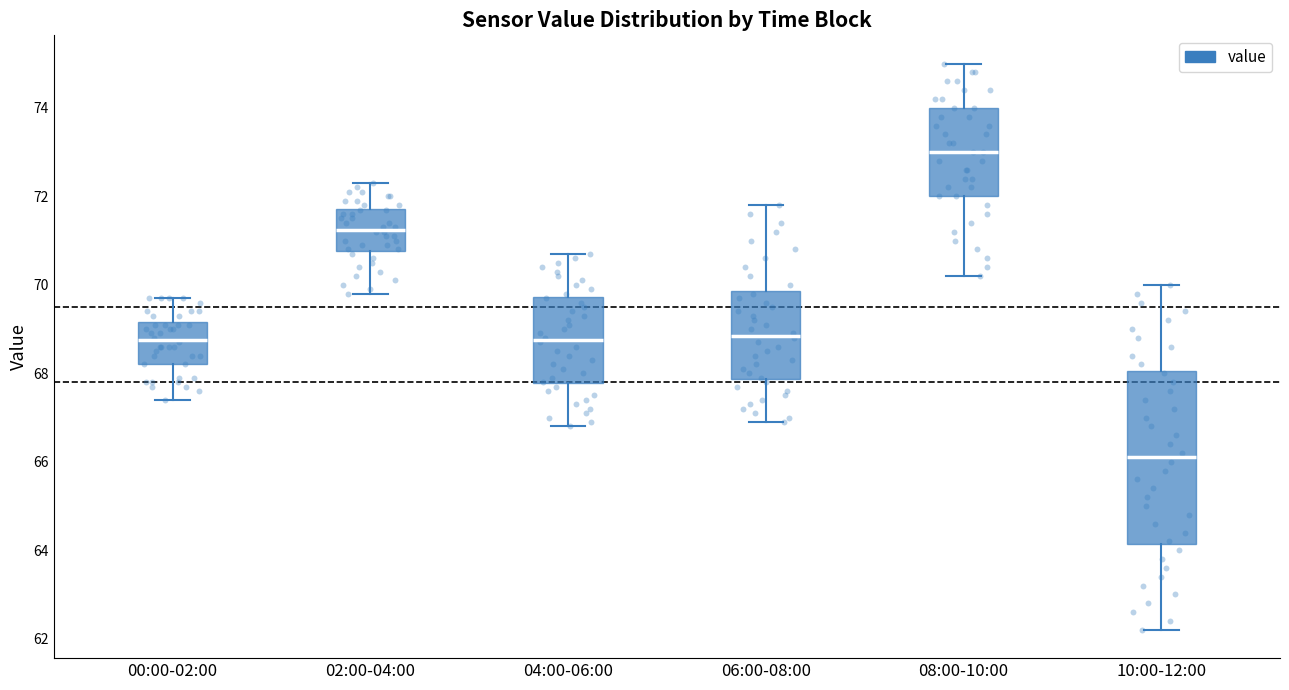

Where is the upper edge of the box for 08:00-10:00 on the y-axis? The values are not printed on the chart, so give them approximately, as read against the axis.

74.0